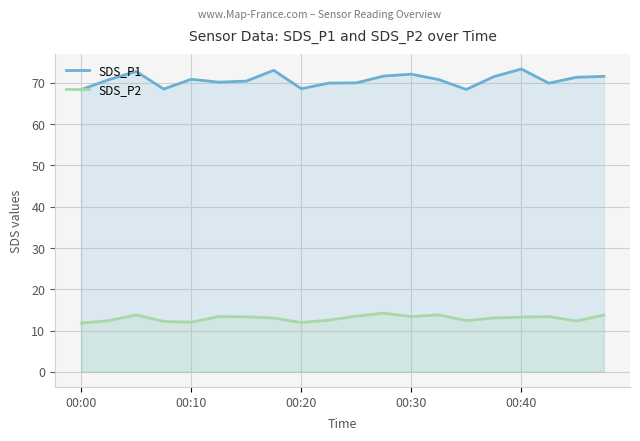

Which series has the largest range (max minus min)?

SDS_P1